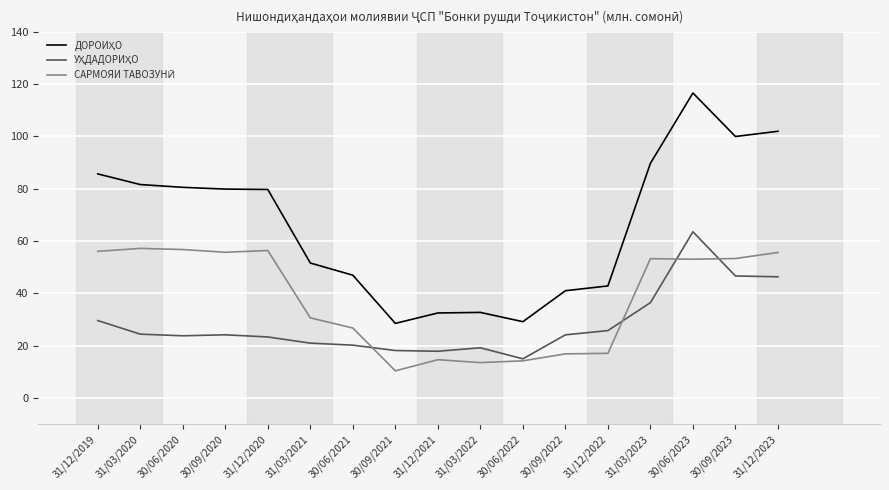

What is the difference between the highest and lowest values at 30/06/2023?

63.6